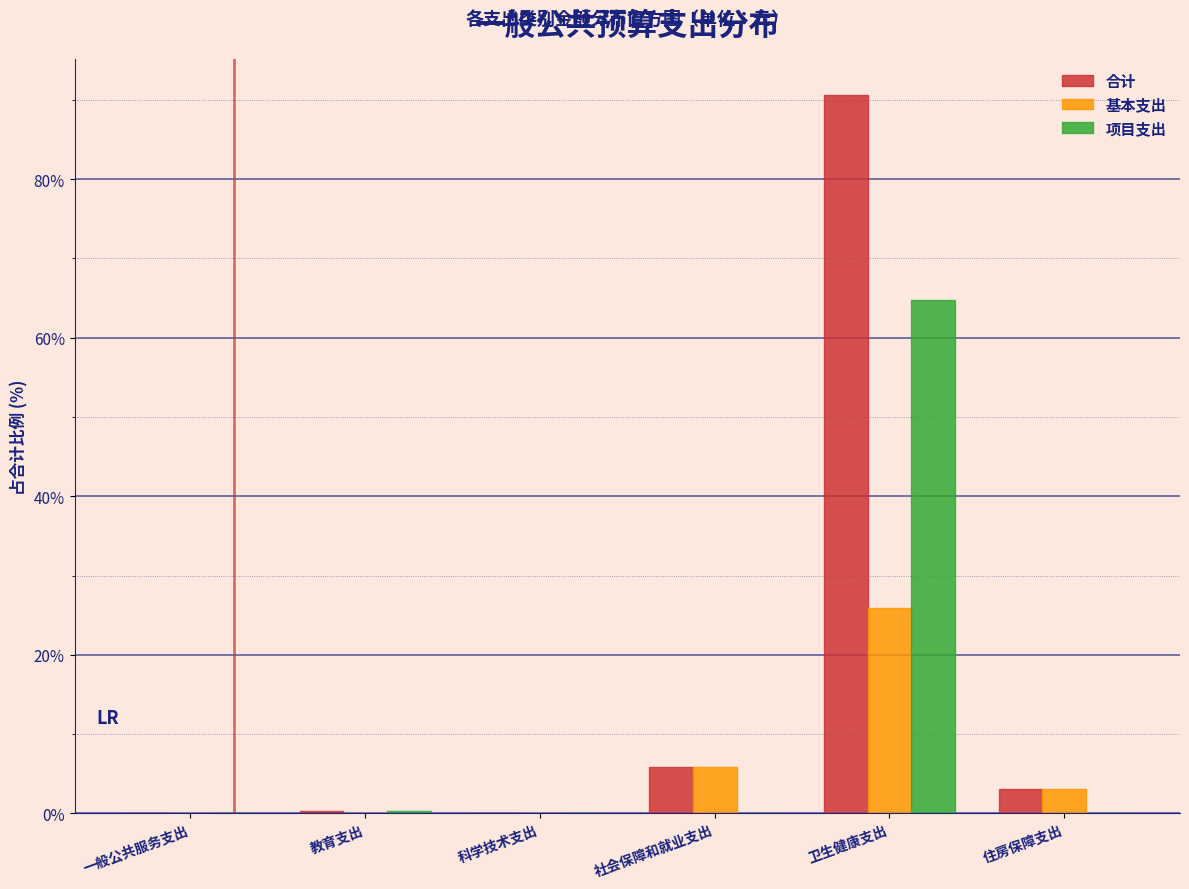

The 项目支出 series shows 0.0 at 住房保障支出. True or false?

True